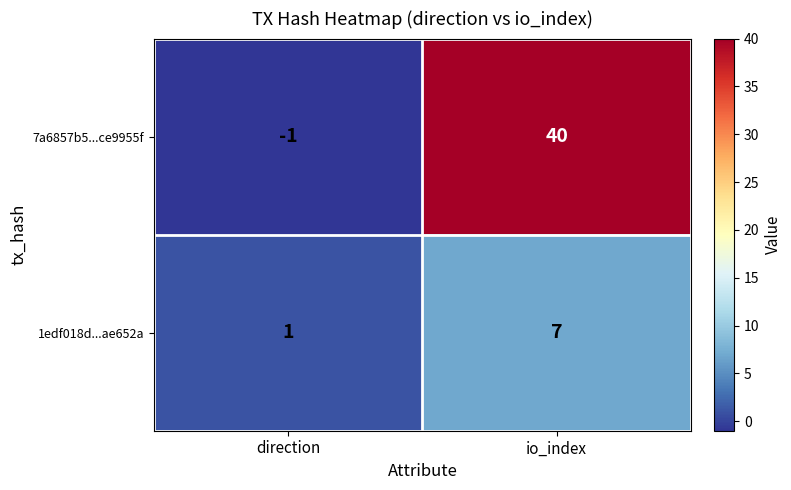

Where is 7a6857b5...ce9955f nearest to the value 19?

direction